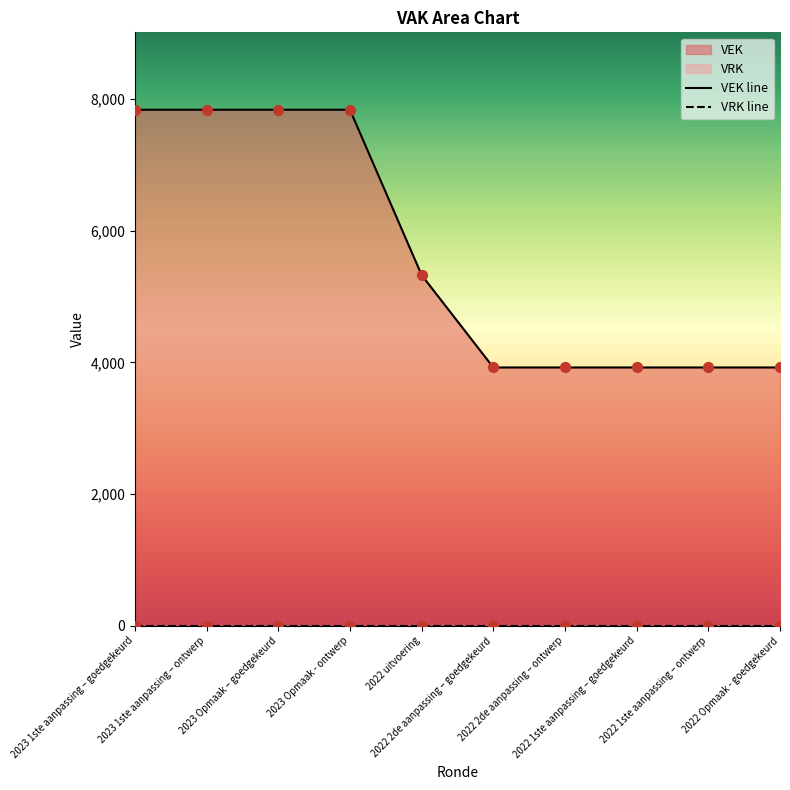

Which has a higher value, 2022 1ste aanpassing – ontwerp or 2023 Opmaak - ontwerp?

2023 Opmaak - ontwerp